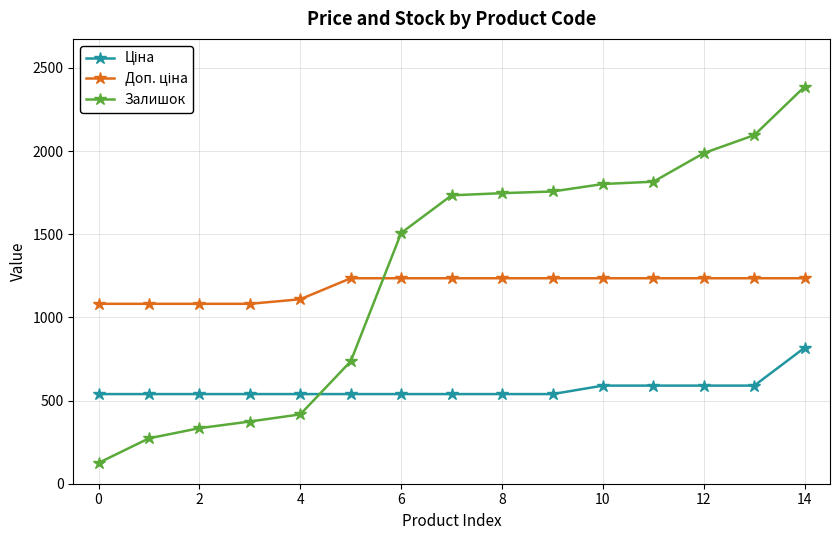

Which series has the widest spread of values?

Залишок